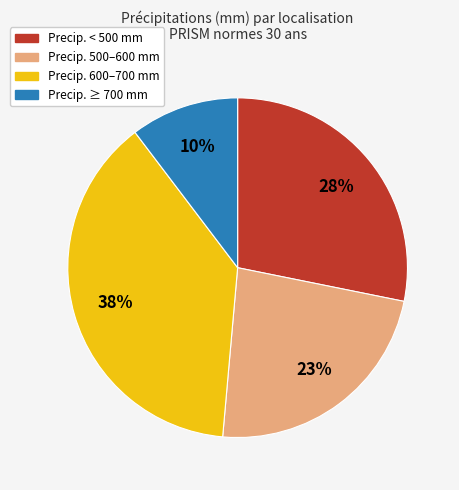

To the nearest percent, what is the average slice percentage?

25%